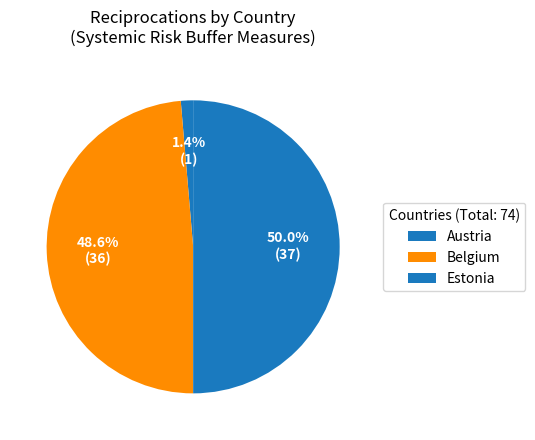

Is there a majority slice in this chart?

No